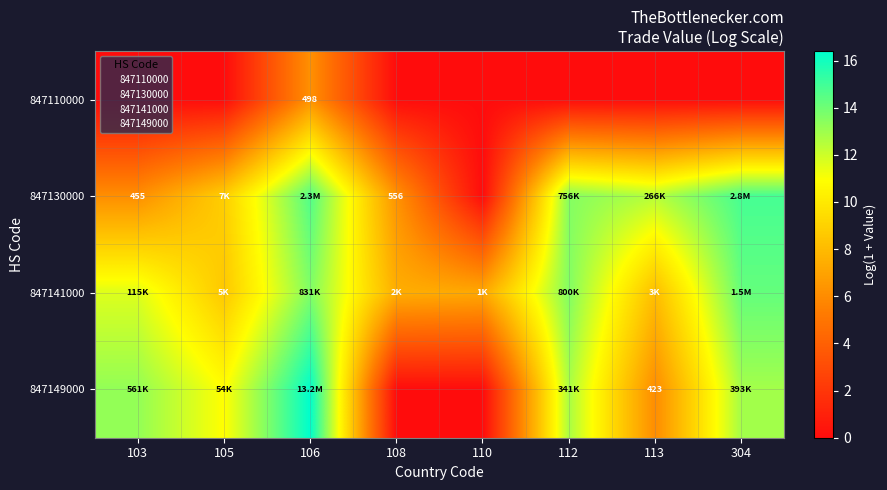

What is the greatest value displayed?

16.4